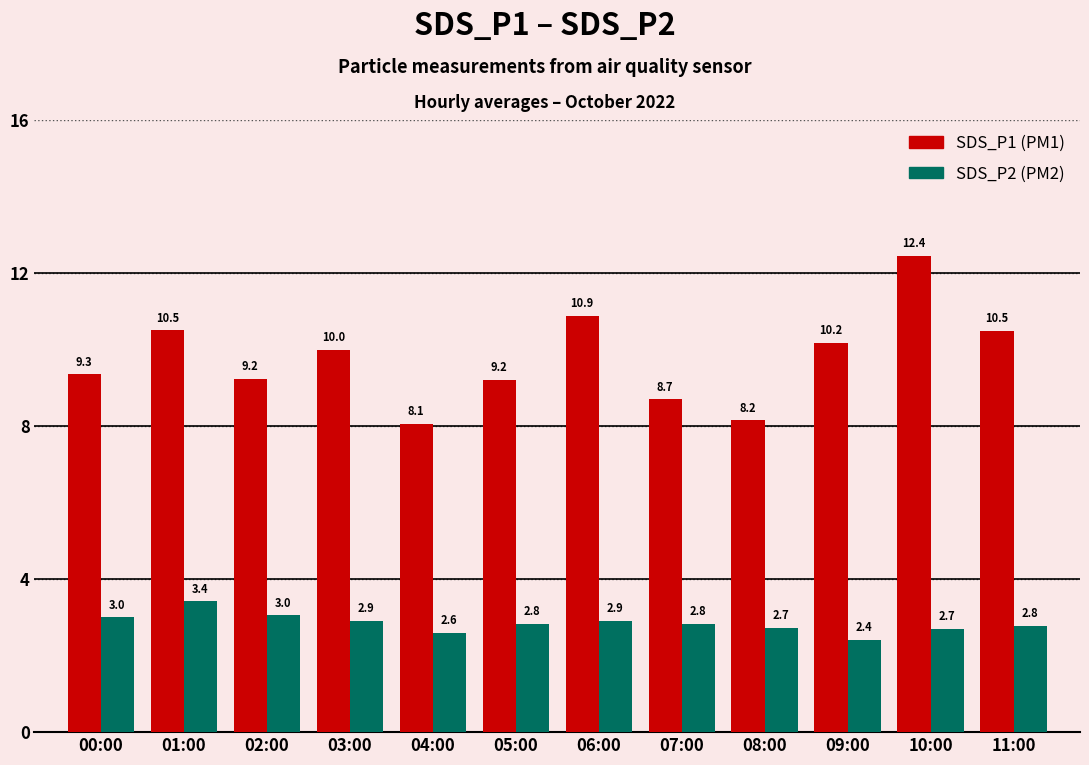

How many categories are shown in the chart?

12